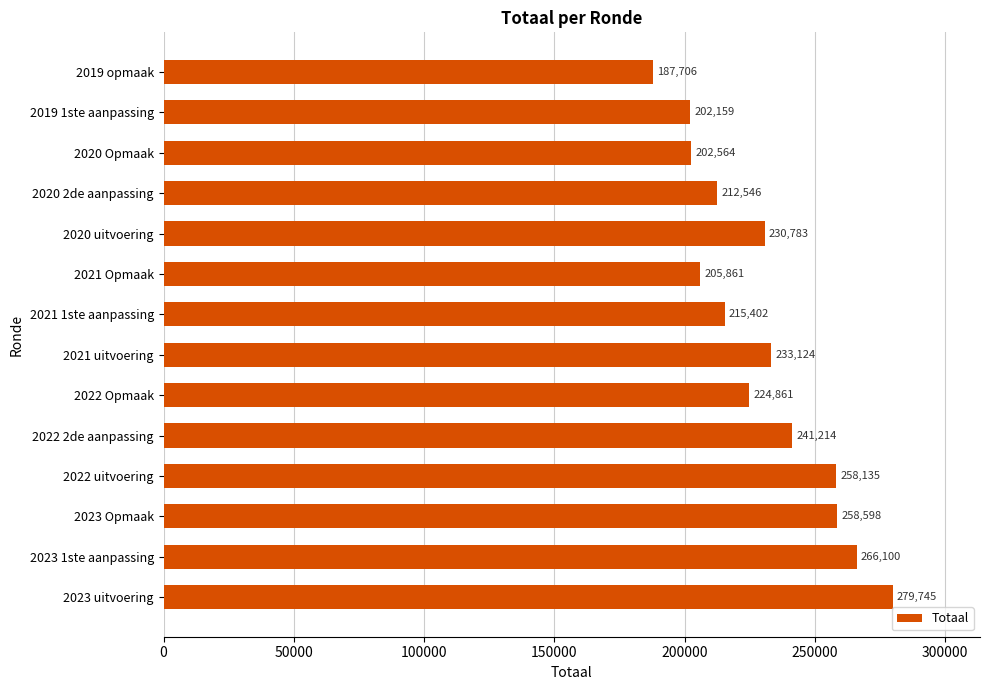

What is the change in value from 2023 Opmaak to 2021 uitvoering?

-25474